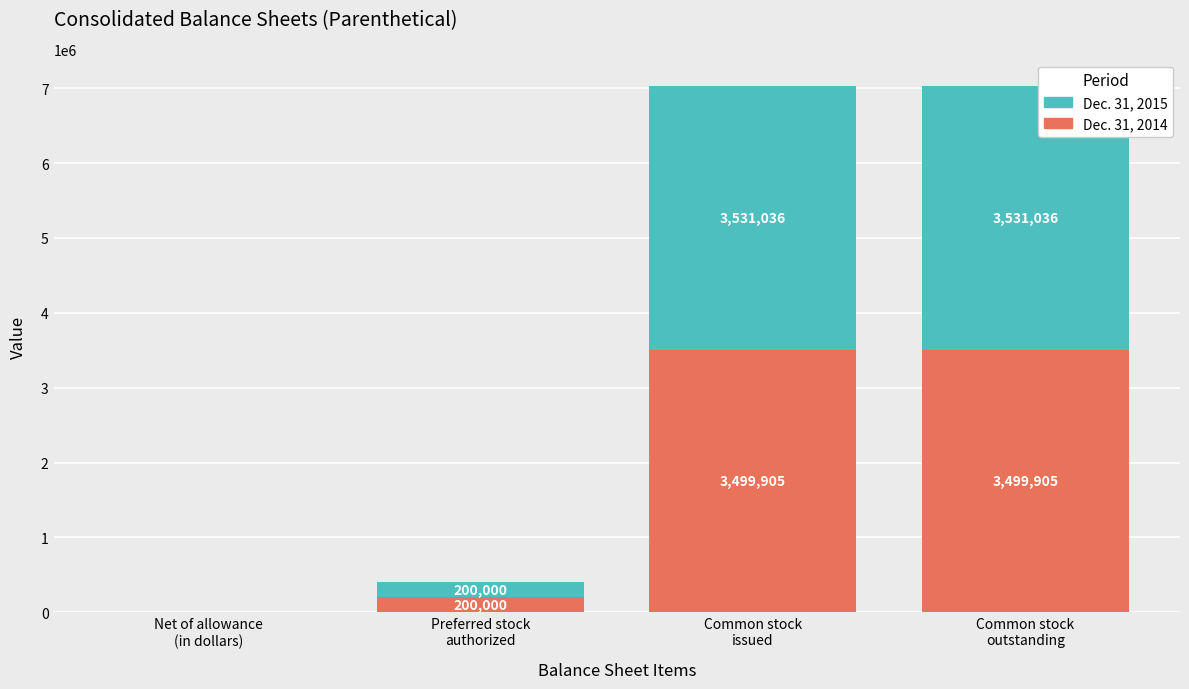

Are the bars horizontal?

No